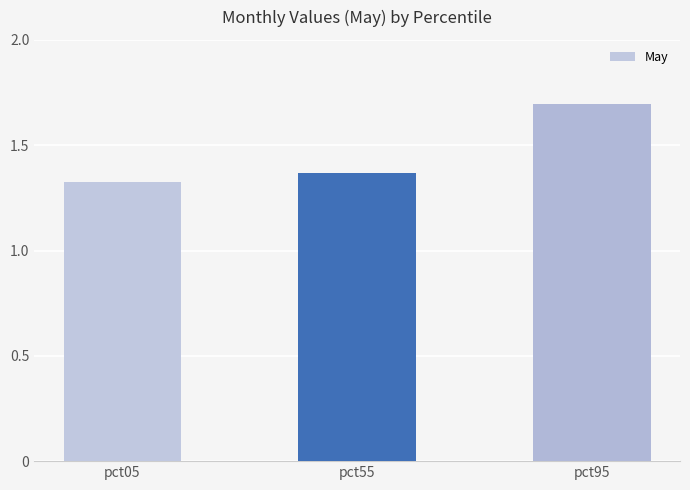

At which label is the value closest to 1?

pct05